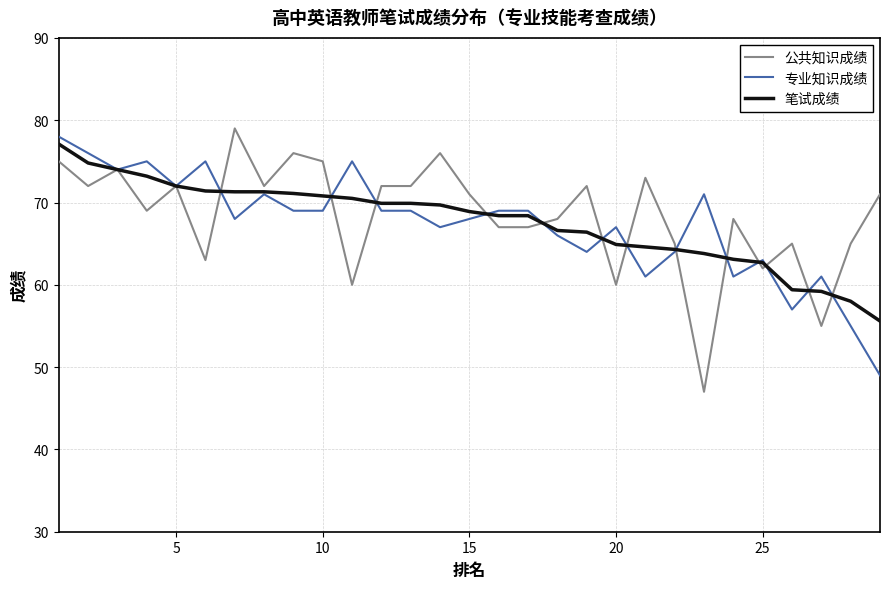

Which series has the largest range (max minus min)?

公共知识成绩